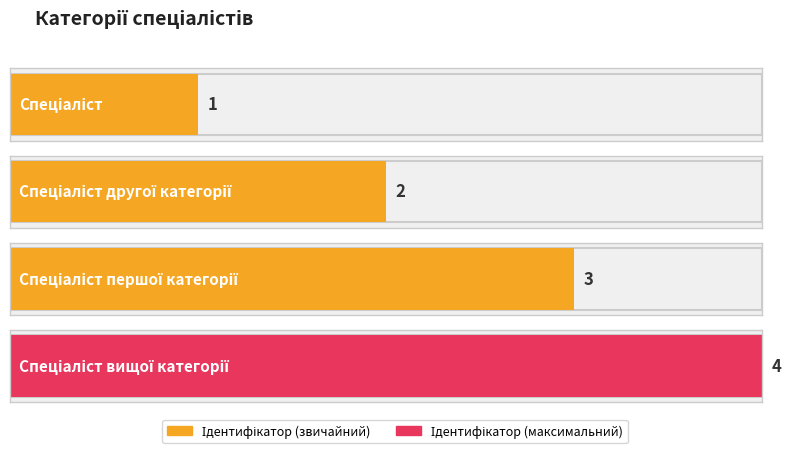

What is the sum of the values at Спеціаліст другої категорії and Спеціаліст?

3